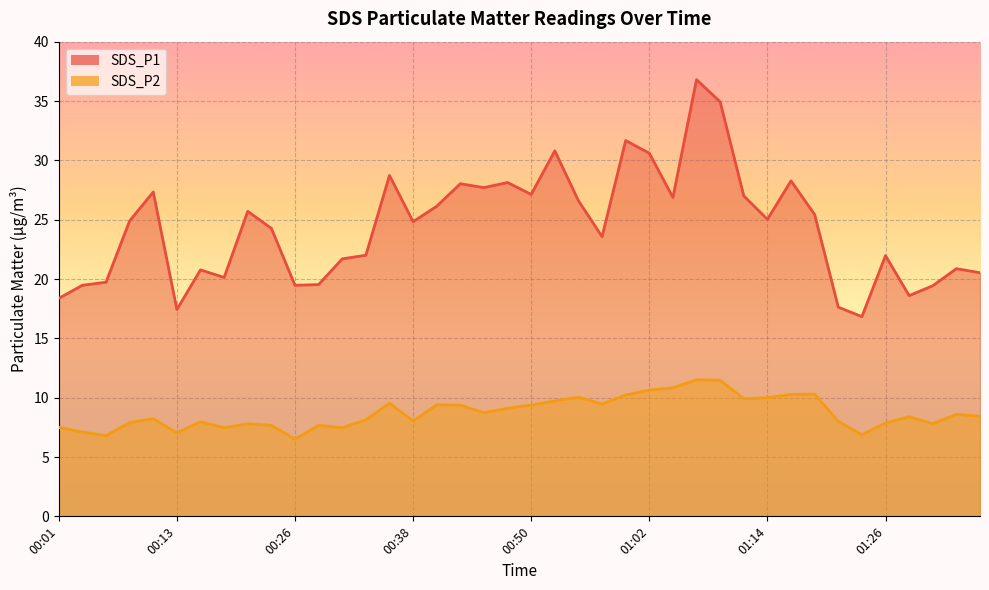

True or false: SDS_P1 and SDS_P2 cross at least once.

False